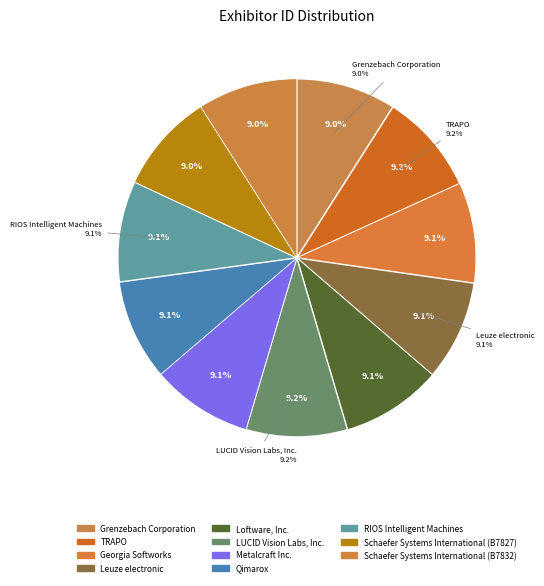

How many slices are in this pie chart?

11